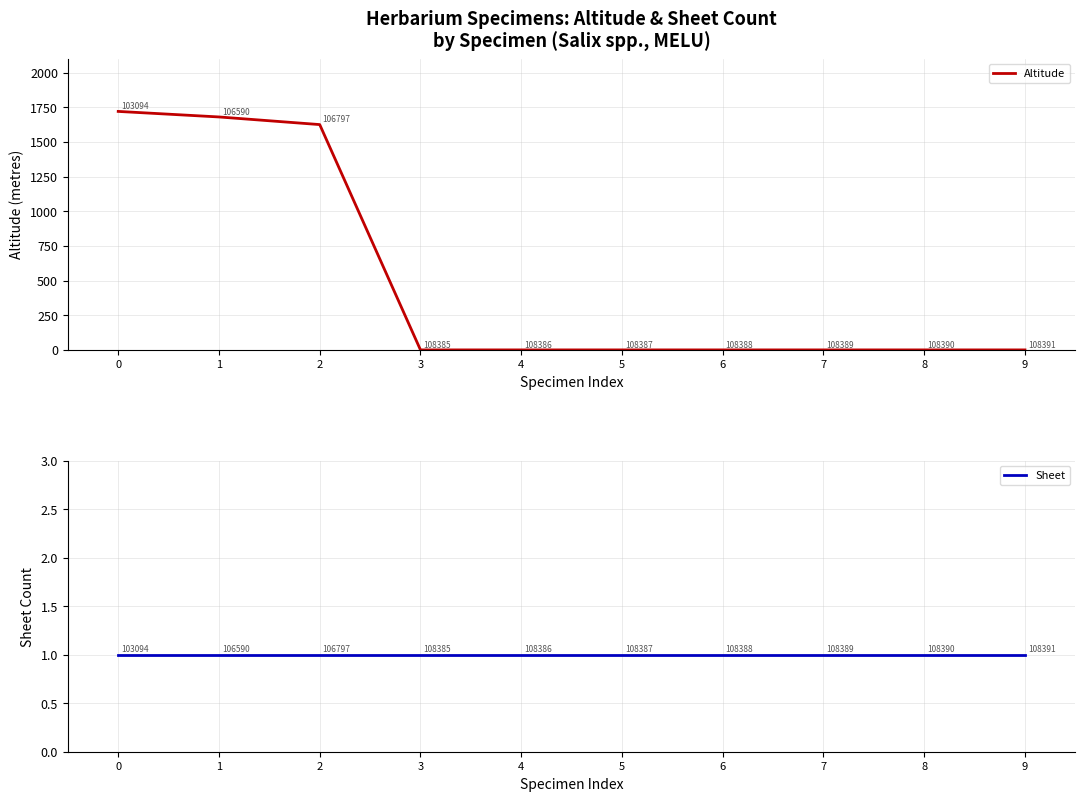

Count the number of data series in this chart.

2